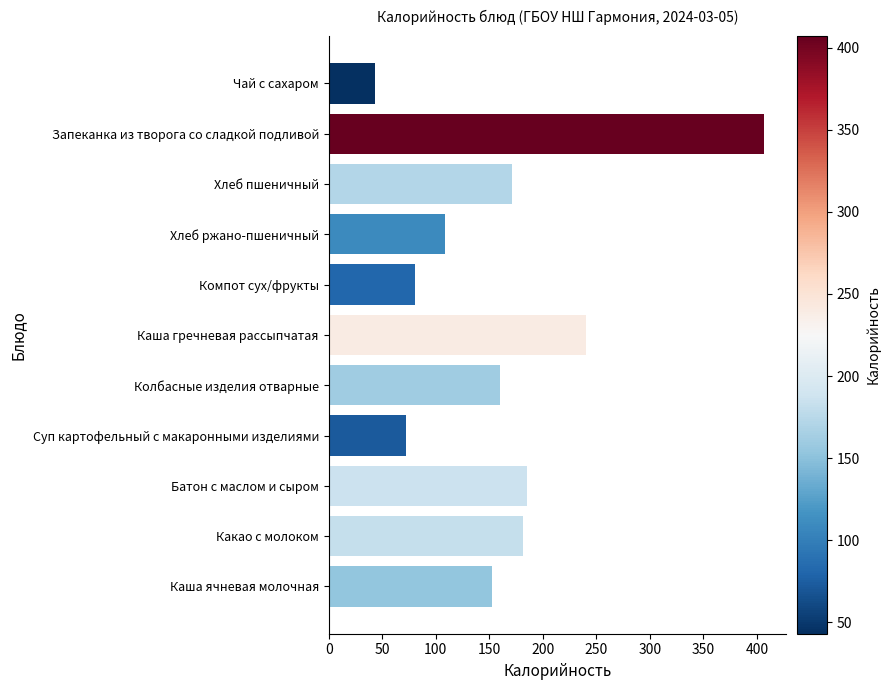

What is the average value?

164.0